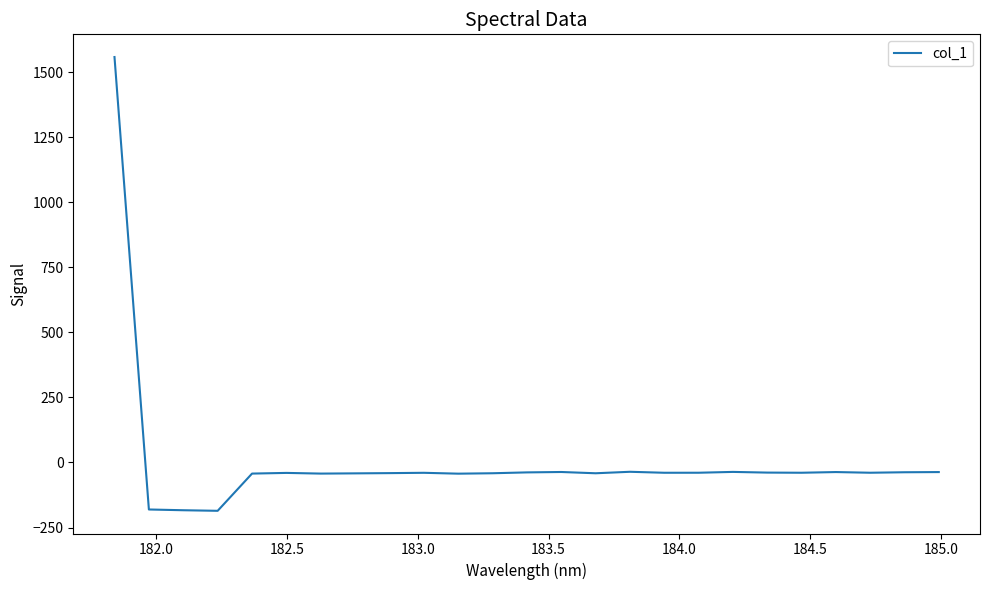

How many categories are shown in the chart?

25